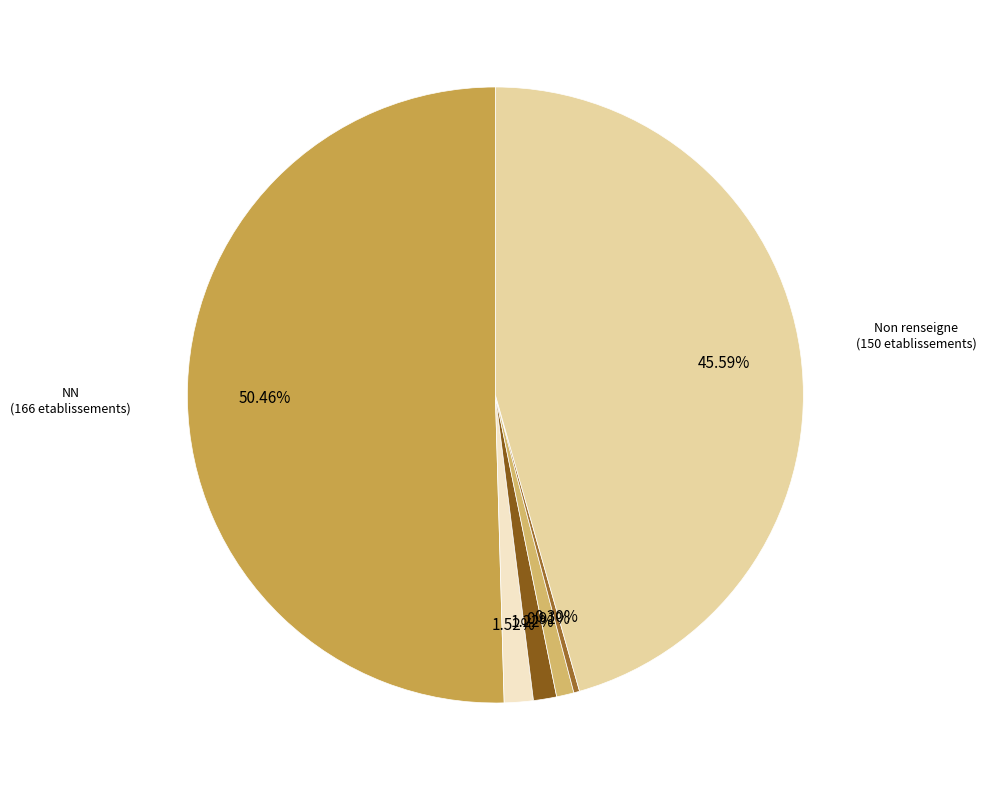

To the nearest percent, what is the difference between the largest and smallest slice percentages?

50%